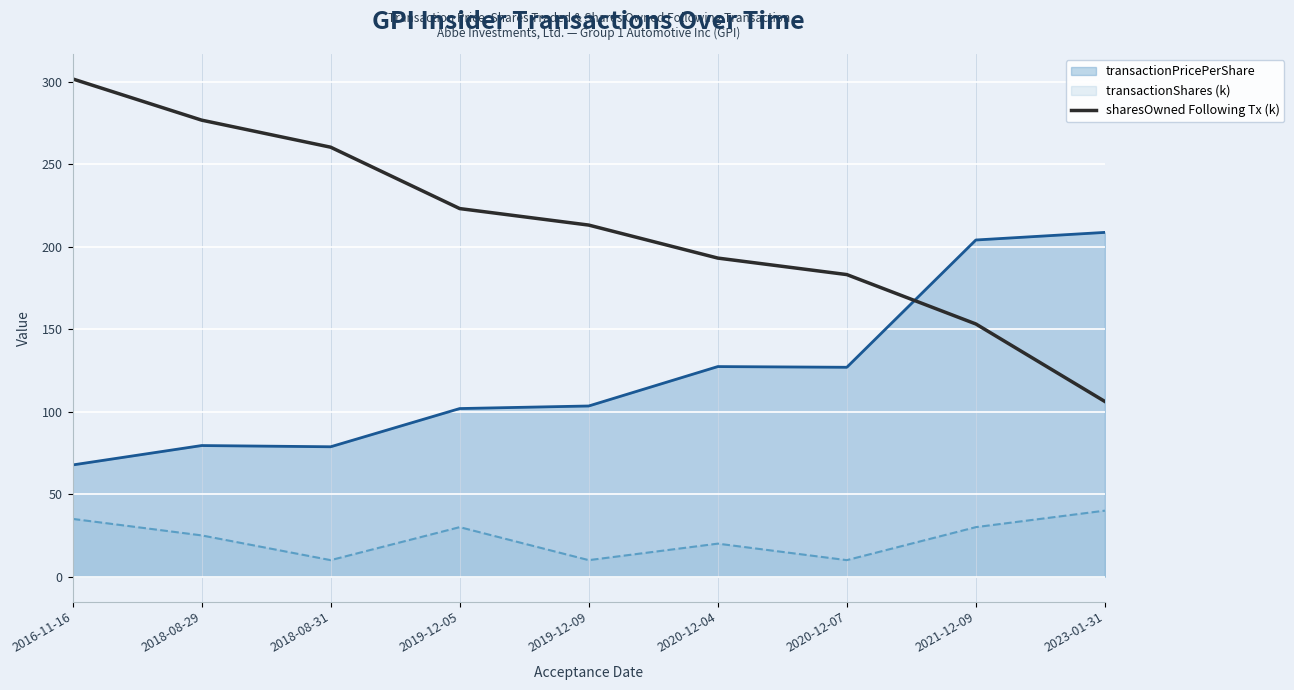

True or false: the data has more than 0 interior local peaks.

False